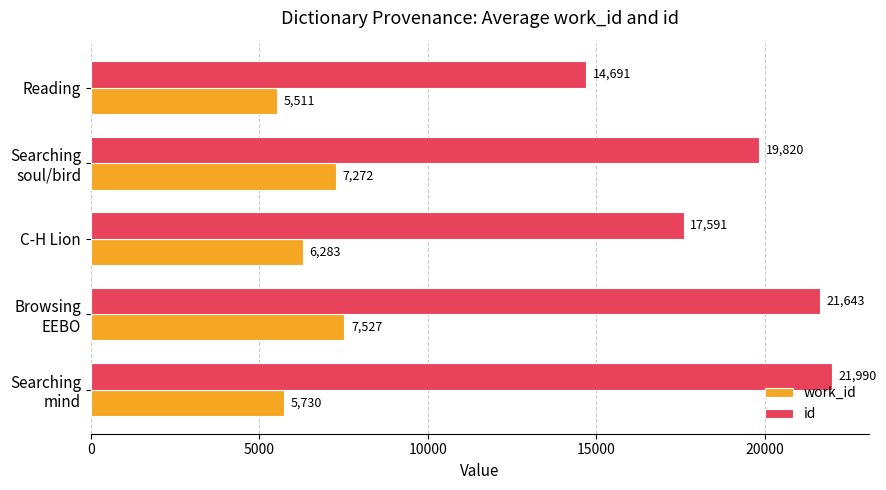

The value of work_id at Reading is 8735. True or false?

False